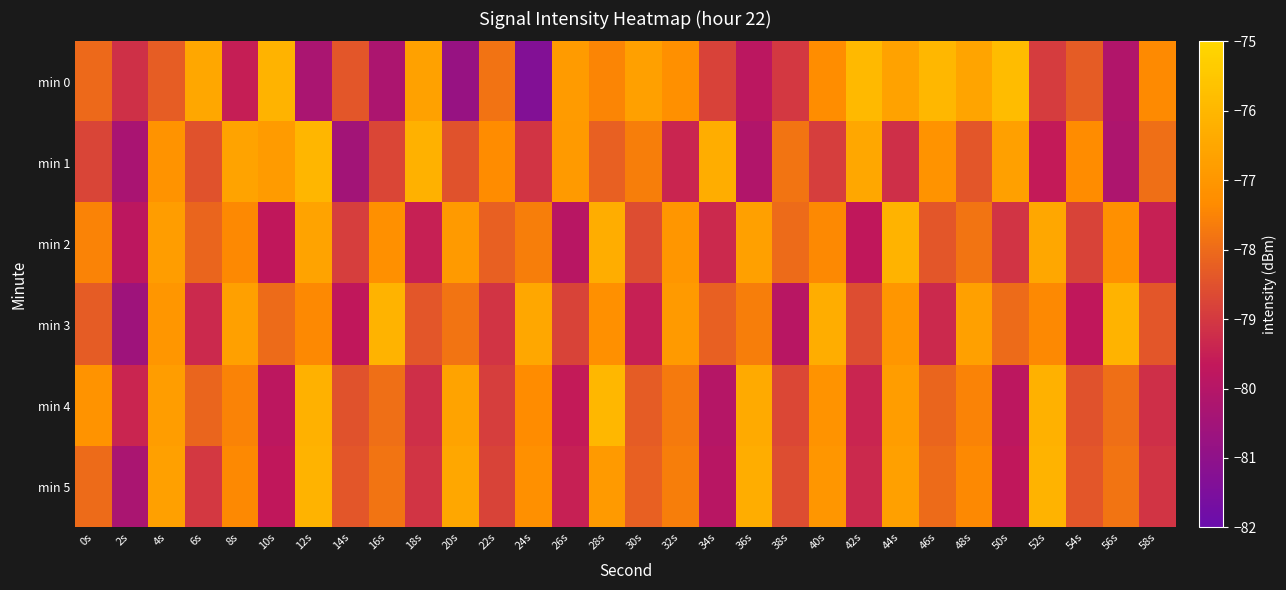

At which category is the sum across all series the highest?

28s